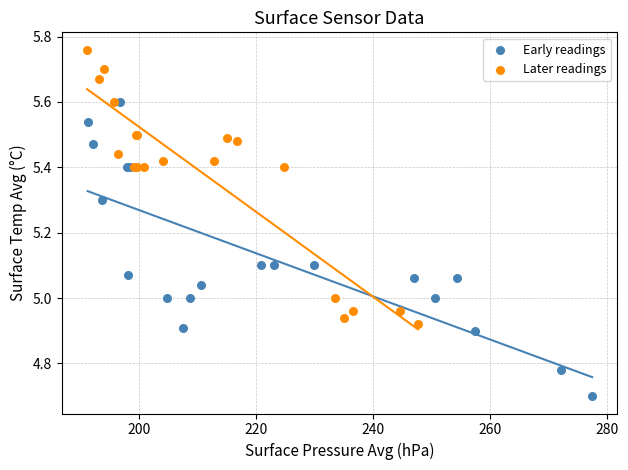

Which series contains the highest Y value?

Later readings